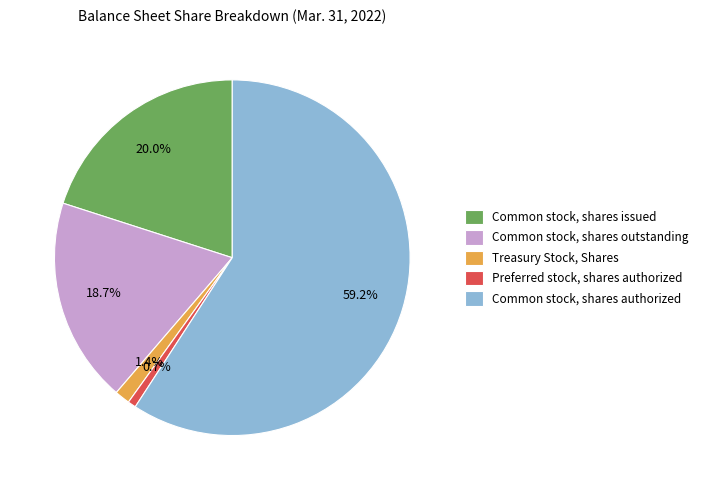

Does any single category account for the majority?

Yes